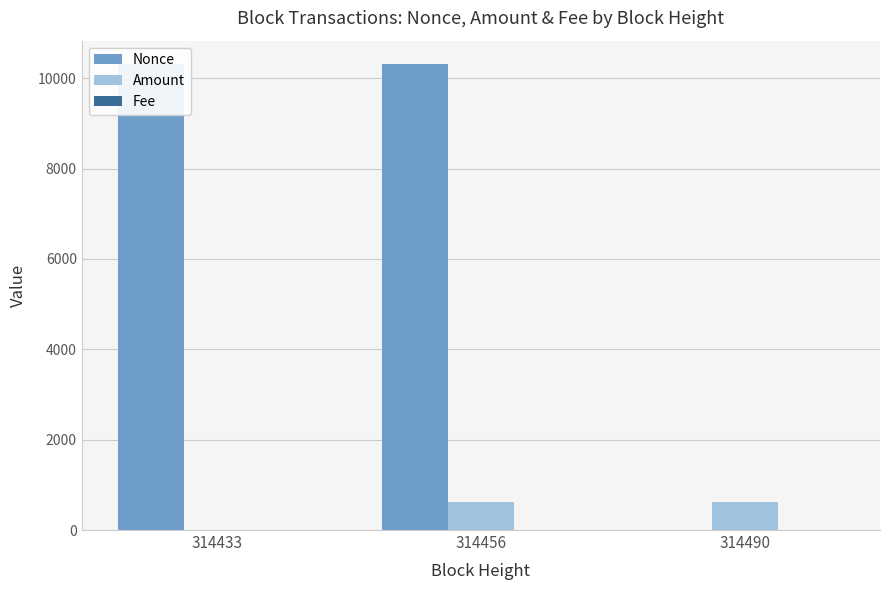

Count the number of categories in the chart.

3